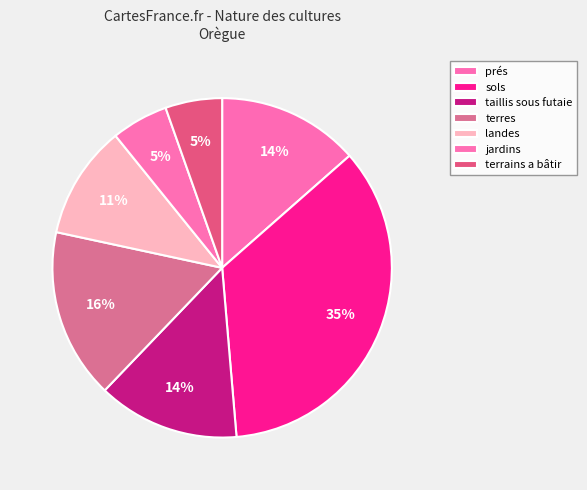

Which slice is the smallest?

jardins